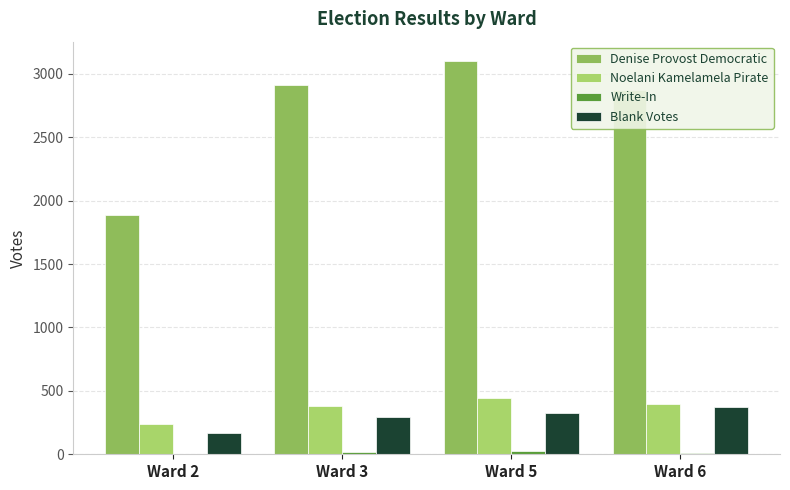

Rank the series at Ward 6 from highest to lowest value.

Denise Provost Democratic, Noelani Kamelamela Pirate, Blank Votes, Write-In